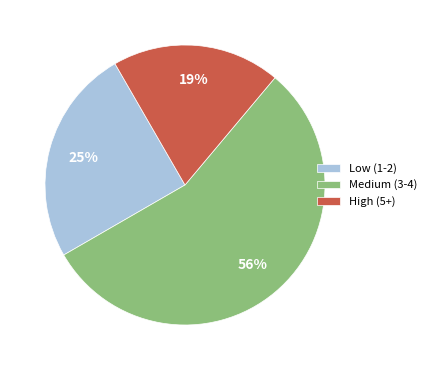

To the nearest percent, what percentage of the pie is Low (1-2)?

25%